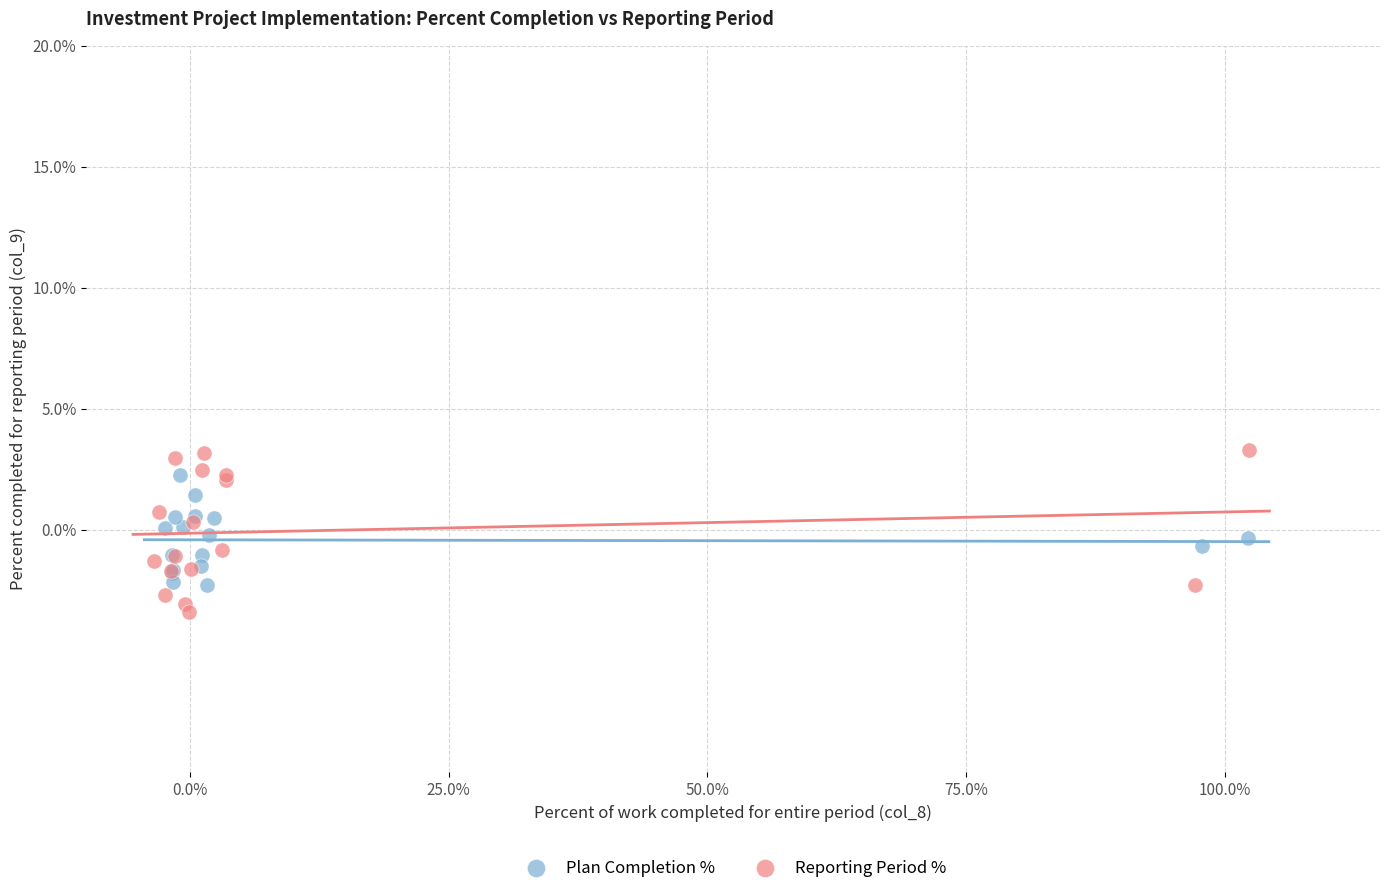

Which series has the widest spread of Y values?

Reporting Period %